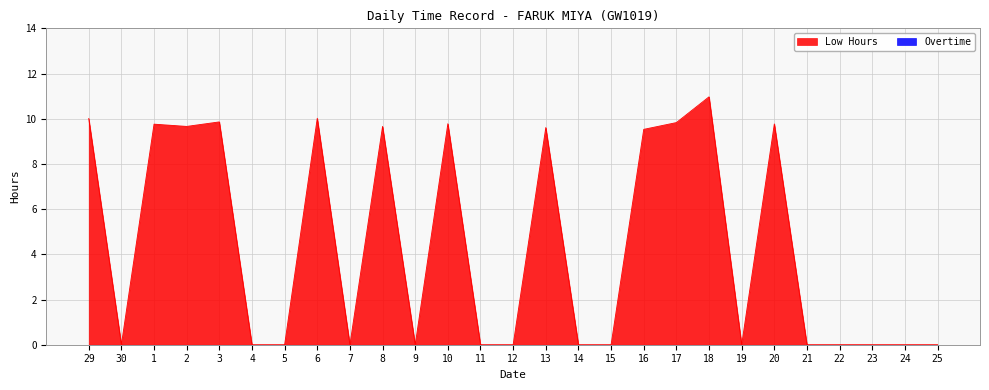

How many interior local peaks (higher than both neighbors) does the data have?

8